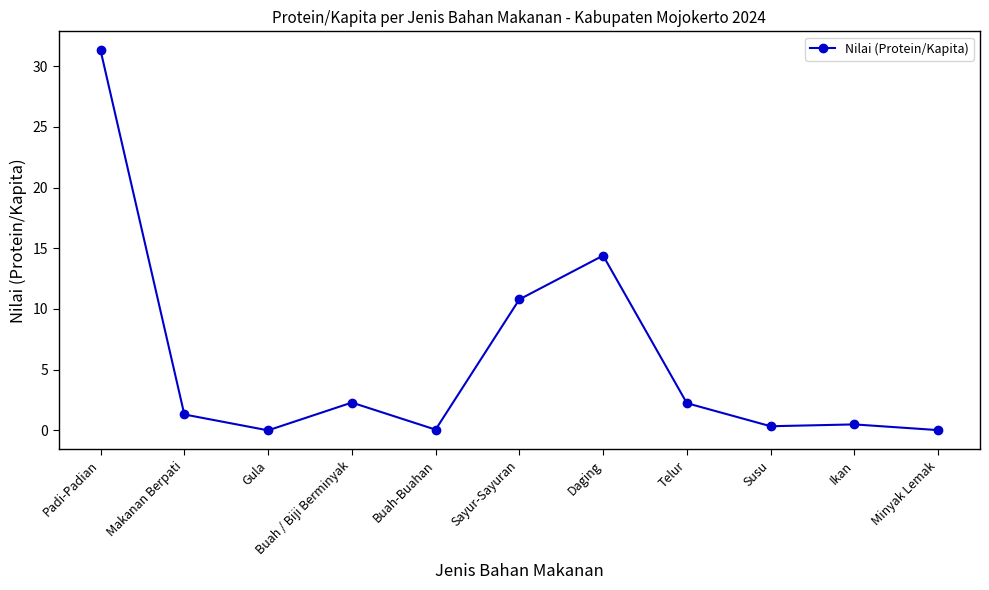

How many values are below 1?

5